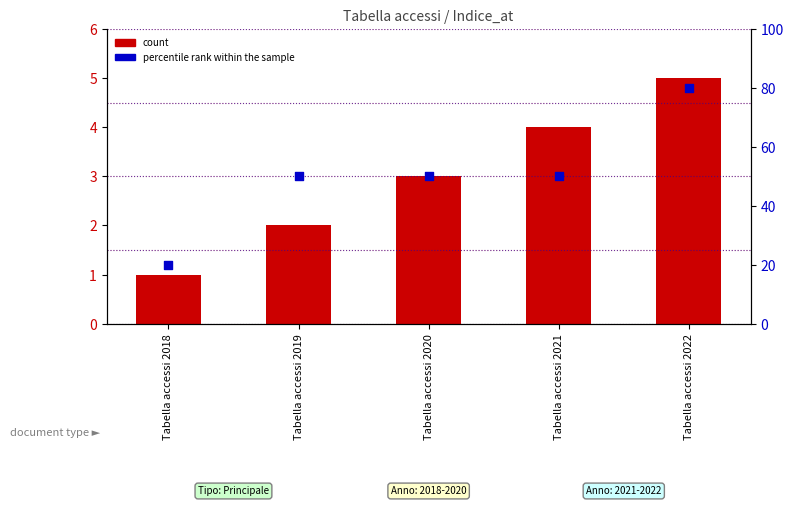

Is the value of count at Tabella accessi 2022 greater than the value of percentile rank within the sample at Tabella accessi 2021?

No